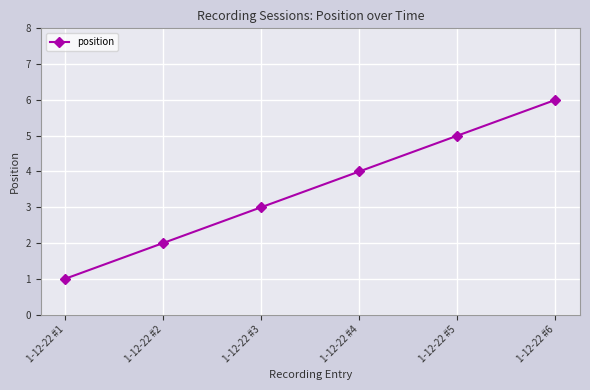

Which has a higher value, 1-12-22 #3 or 1-12-22 #6?

1-12-22 #6